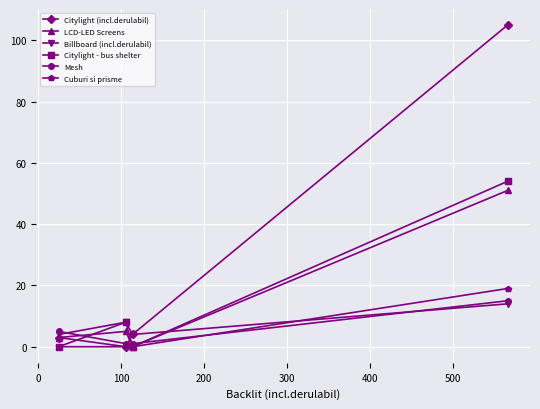

Which series has the largest total across all categories?

Citylight (incl.derulabil)